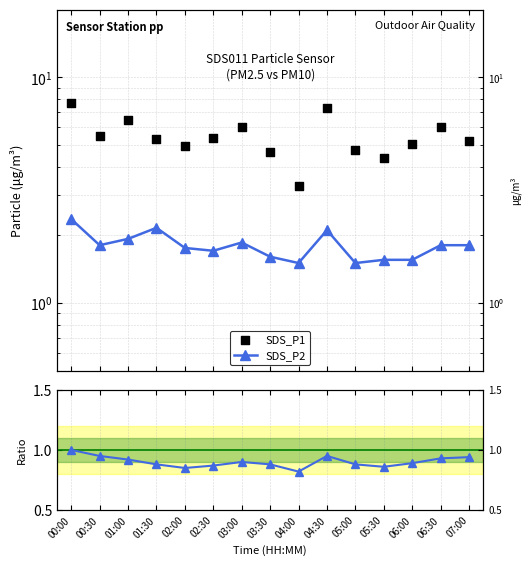

Which series has the largest Y range (max minus min)?

SDS_P1